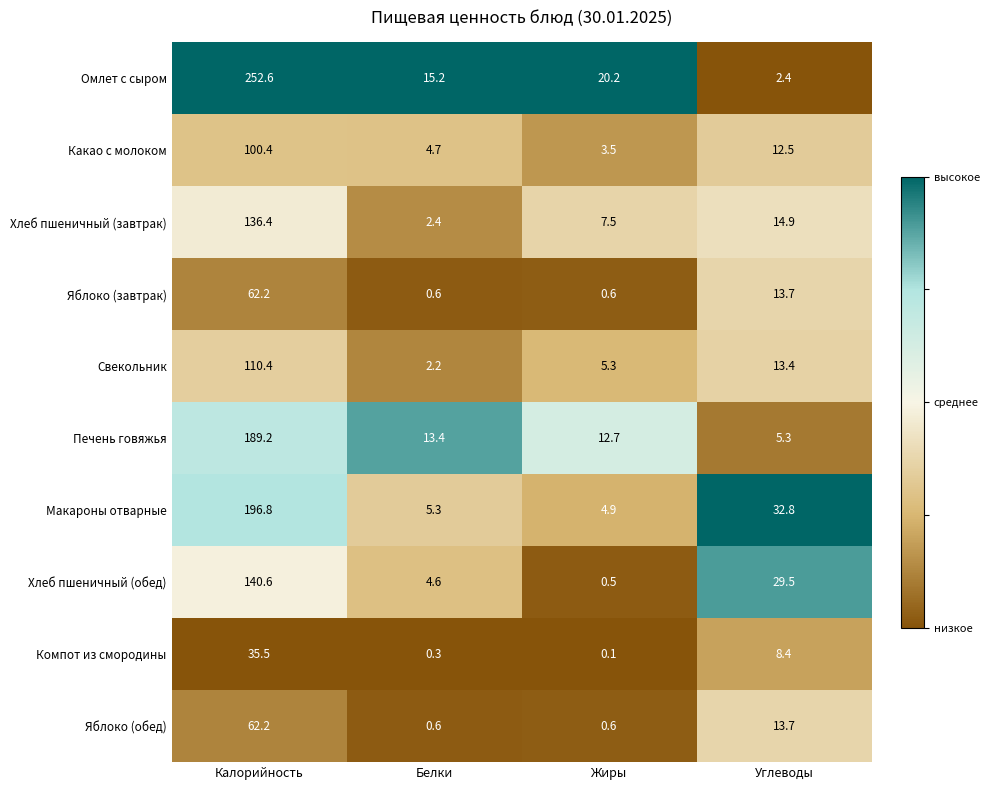

What is the total value across all series at Жиры?

55.9